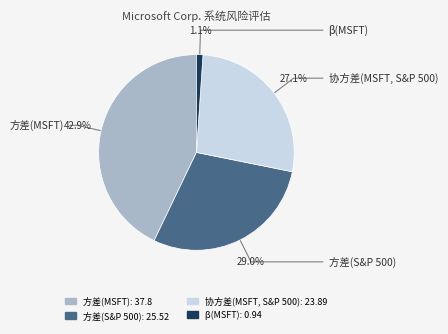

Does any single category account for the majority?

No